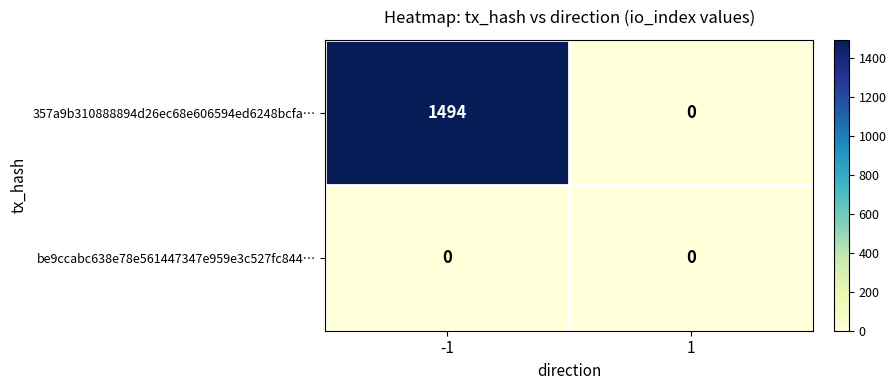

Reading left to right, what are all the values shown in this chart?

357a9b310888894d26ec68e606594ed6248bcfa…: 1494	0
be9ccabc638e78e561447347e959e3c527fc844…: 0	0